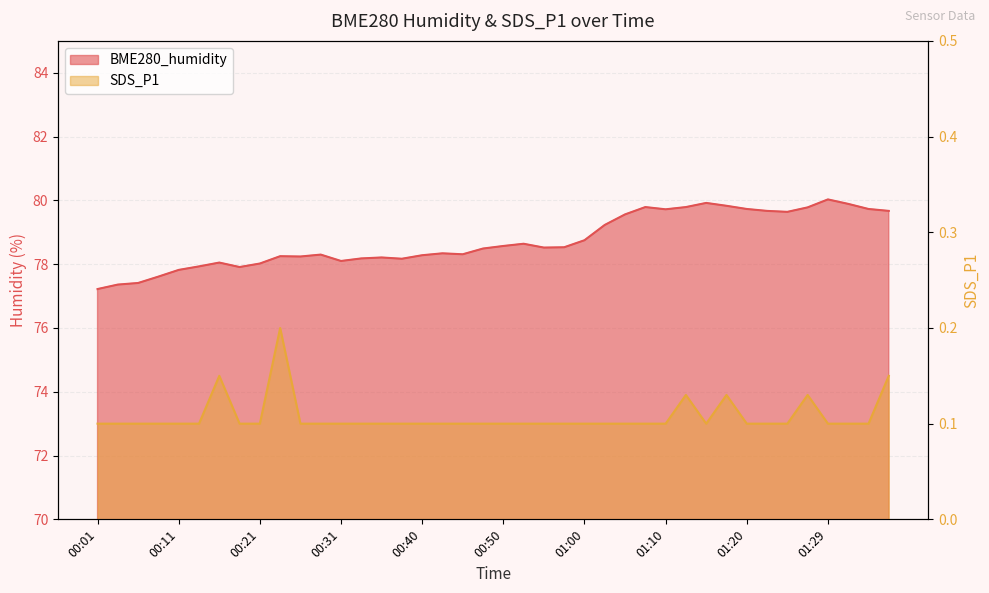

What is the minimum value for SDS_P1?

0.1